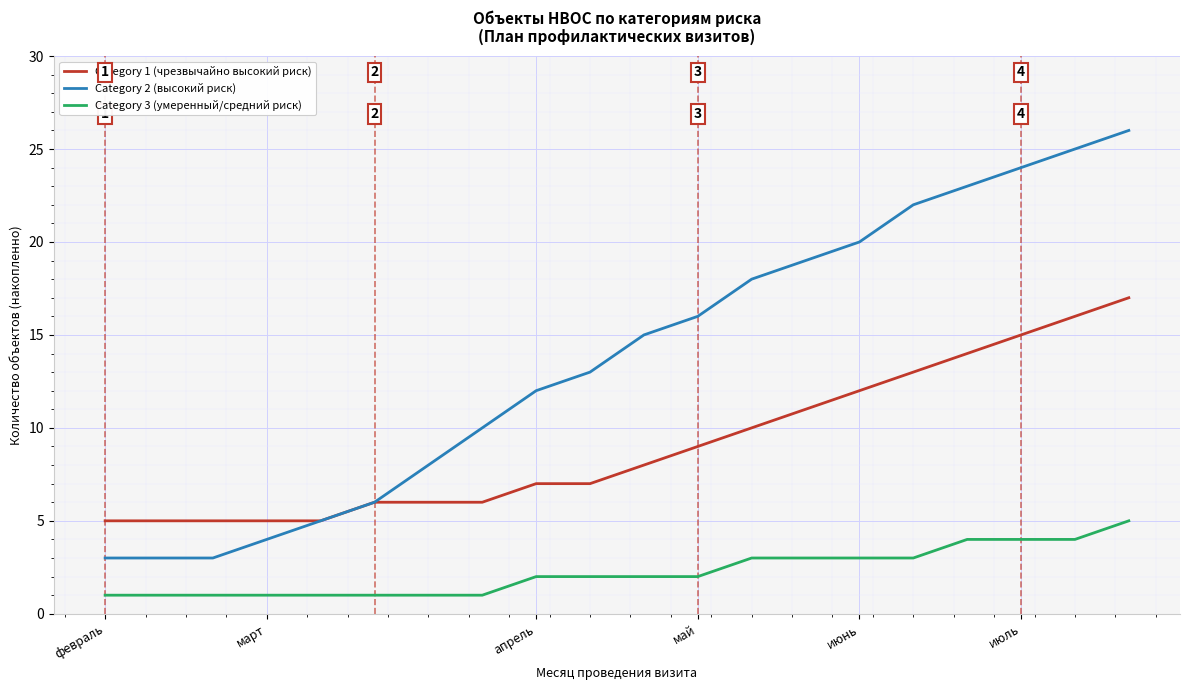

What is the maximum value shown in the chart?

26